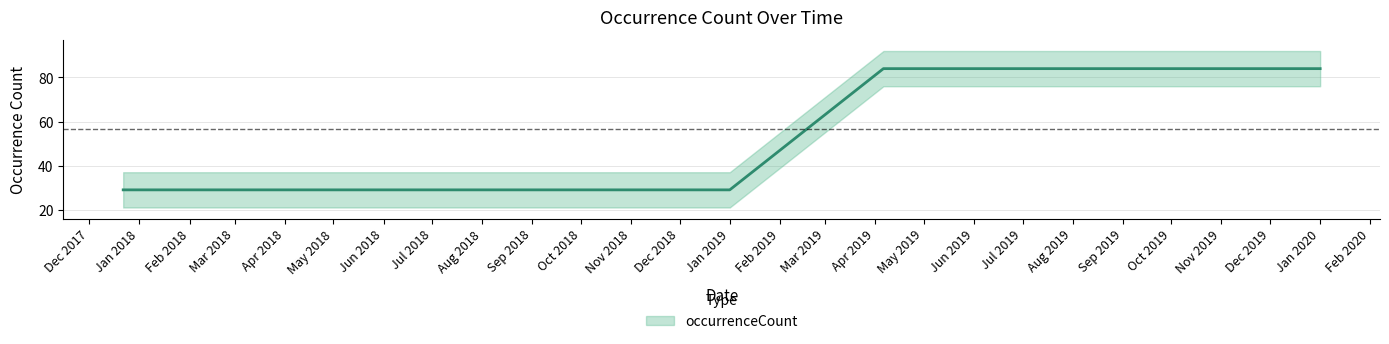

Which label corresponds to the largest value in the chart?

2019-04-06